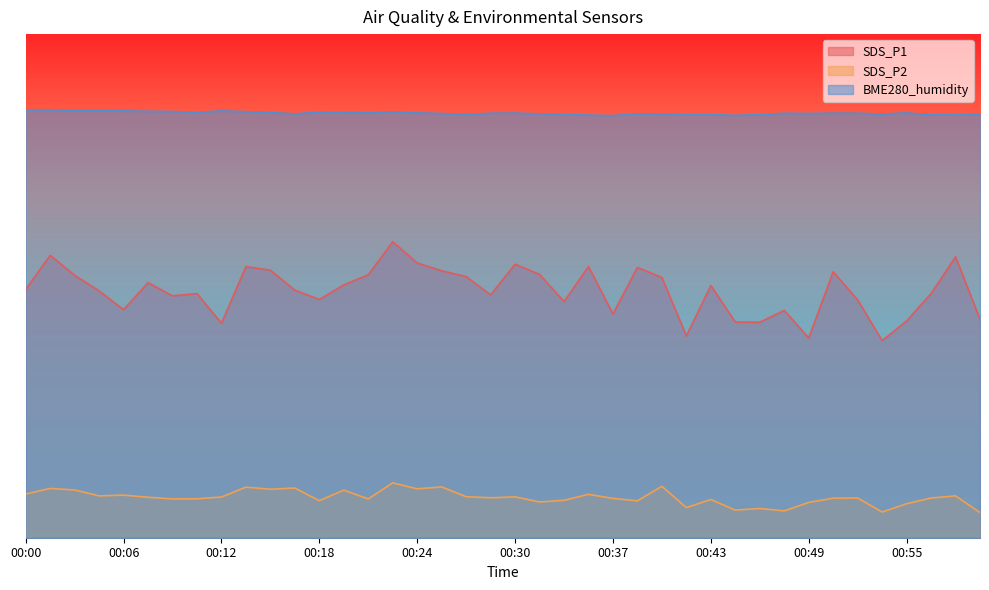

True or false: BME280_humidity and SDS_P2 intersect in this chart.

False